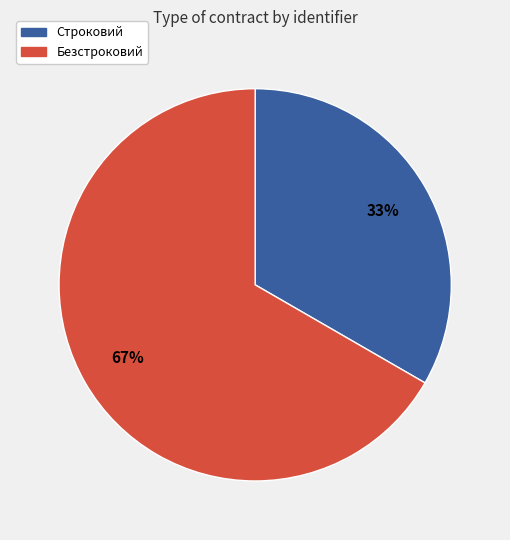

To the nearest percent, what is the combined percentage of Строковий and Безстроковий?

100%